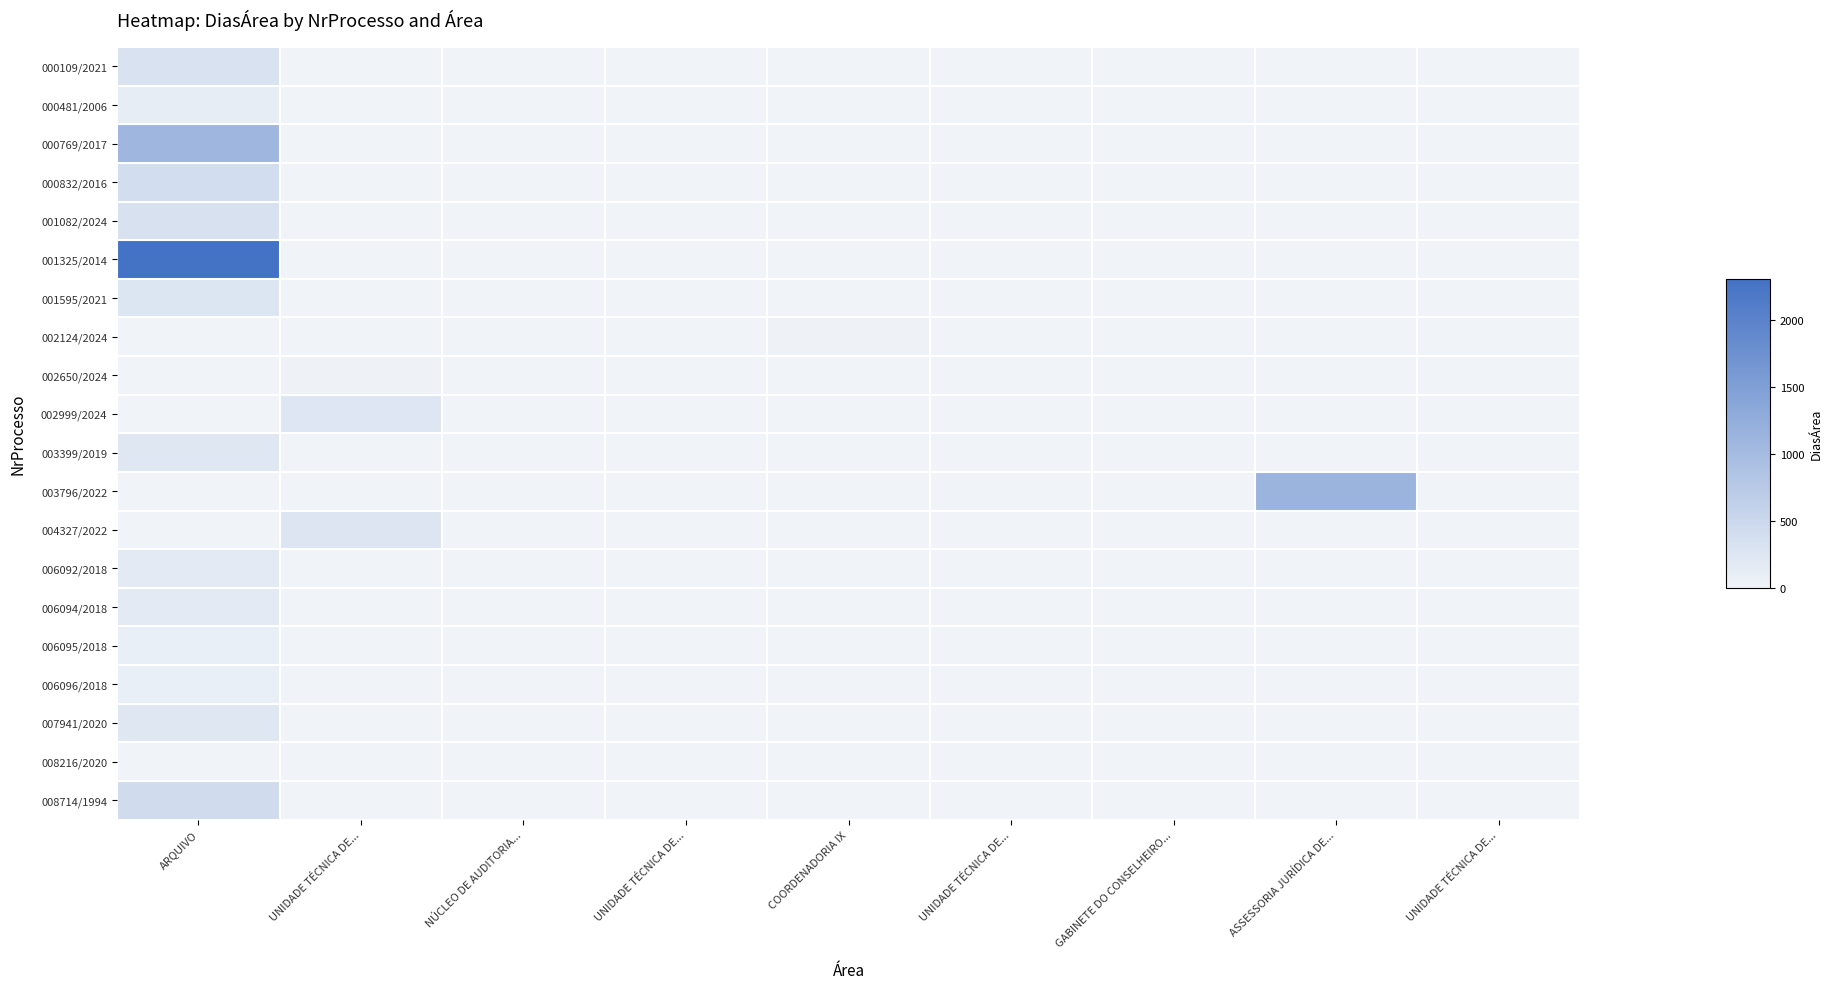

Count the number of data series in this chart.

20